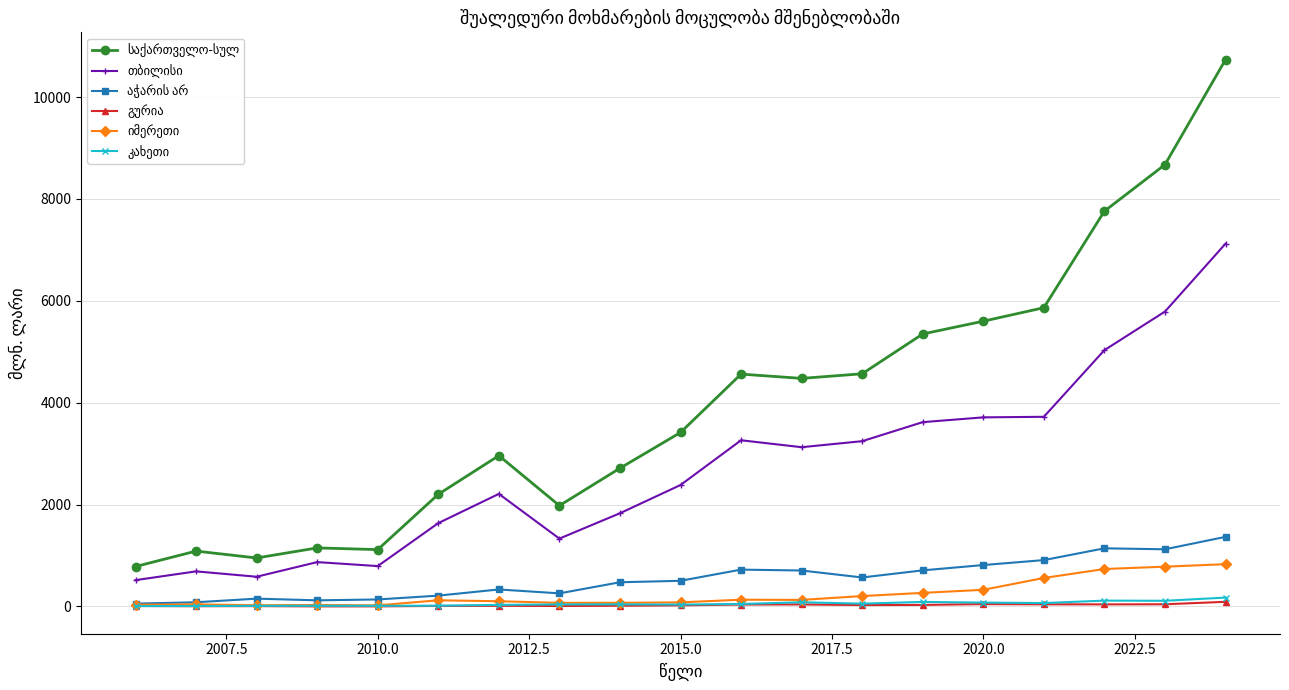

At how many categories does at least one series exceed 4057?

9